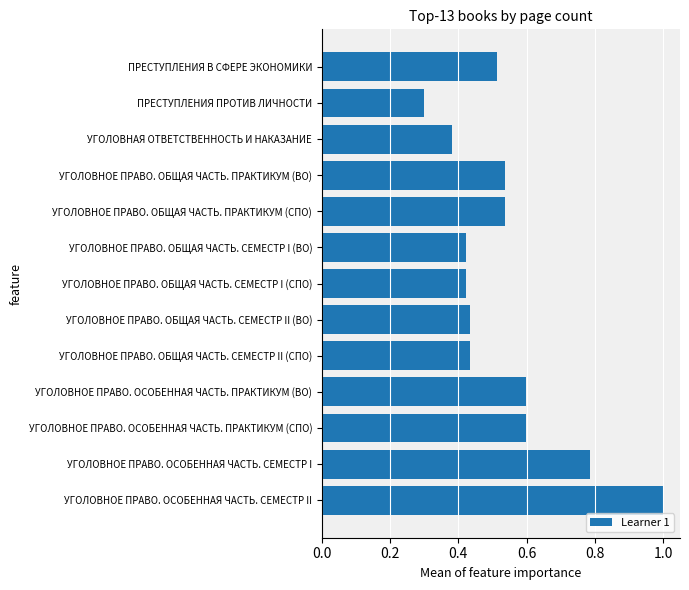

Which has a higher value, УГОЛОВНОЕ ПРАВО. ОСОБЕННАЯ ЧАСТЬ. СЕМЕСТР I or УГОЛОВНОЕ ПРАВО. ОБЩАЯ ЧАСТЬ. СЕМЕСТР II (СПО)?

УГОЛОВНОЕ ПРАВО. ОСОБЕННАЯ ЧАСТЬ. СЕМЕСТР I